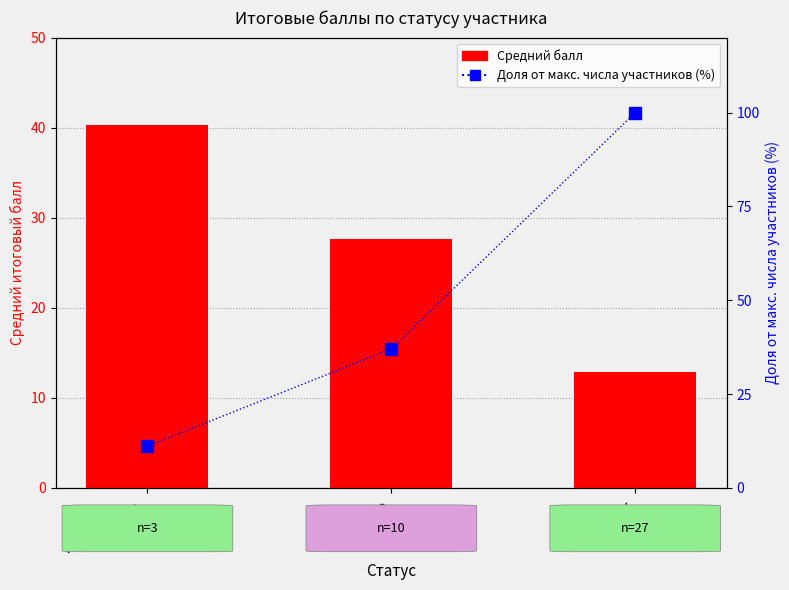

What is the label of the 3rd bar from the right?

Победитель